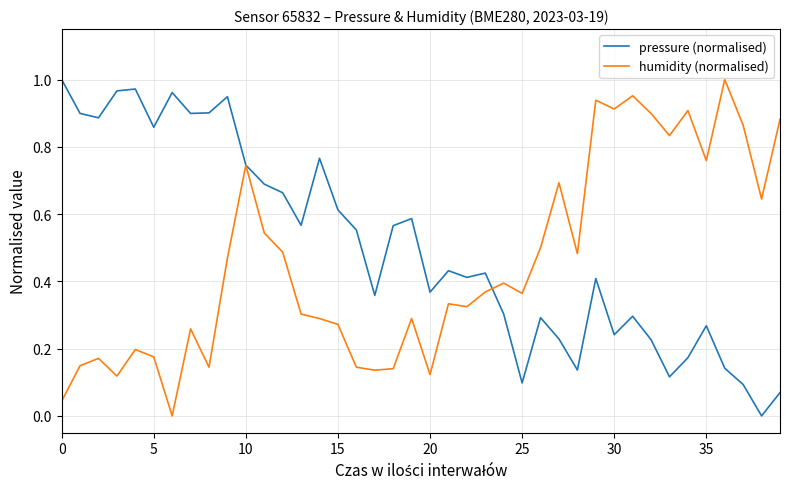

How many lines are shown in the chart?

2